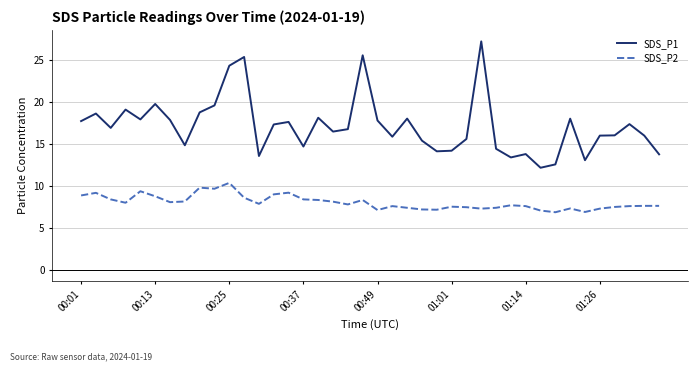

Which series has the widest spread of values?

SDS_P1